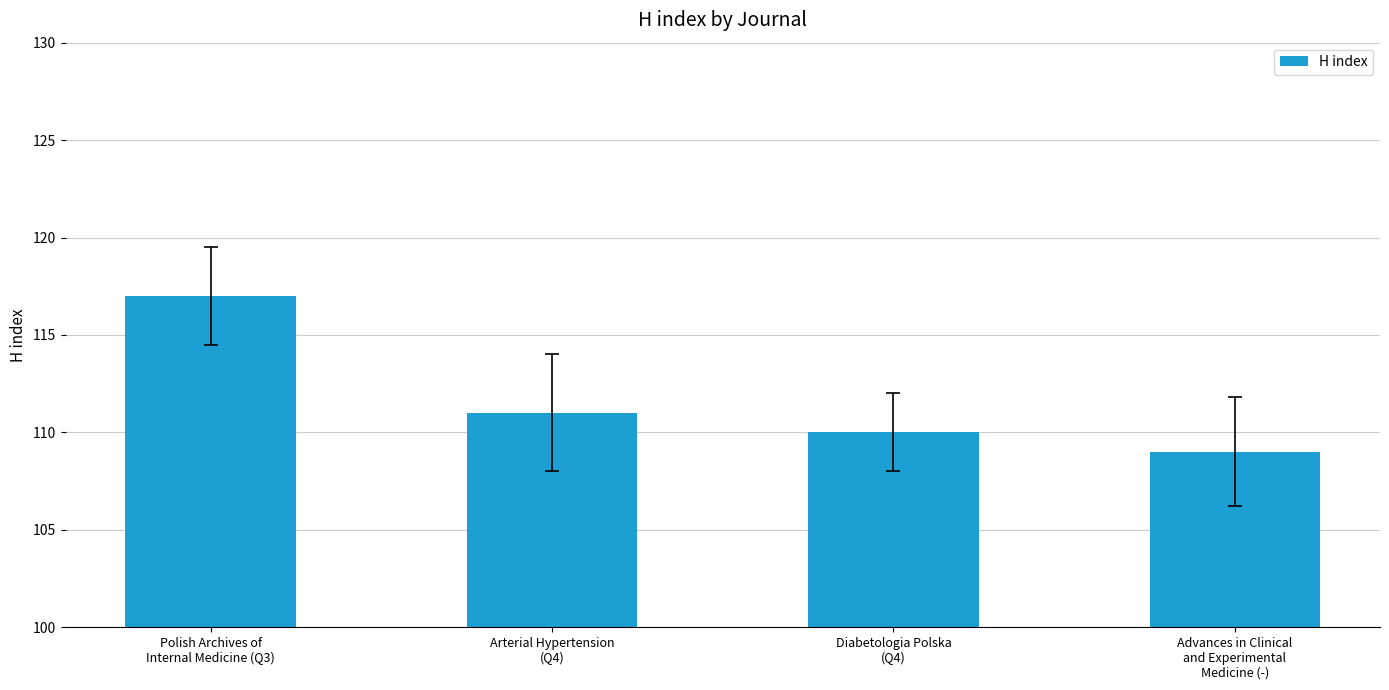

What is the smallest value displayed?

109